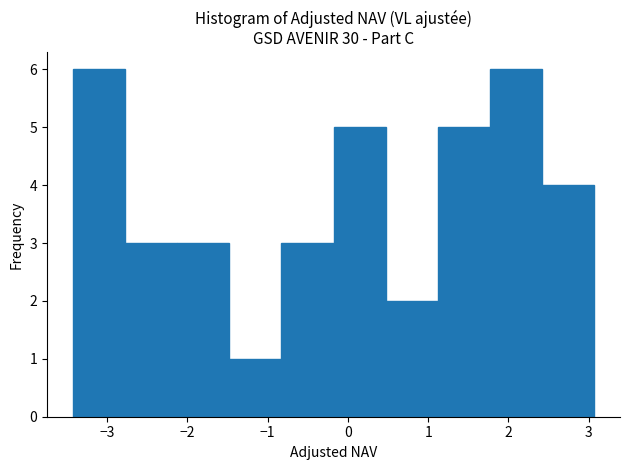

Reading left to right, transcribe this chart: for each bar, give the range it covers on the x-axis and its height. Neither the bar edges nor the heights are printed on the chart, so give them approximately, as read against the axes.

-3.4 to -2.8: 6
-2.8 to -2.1: 3
-2.1 to -1.5: 3
-1.5 to -0.8: 1
-0.8 to -0.2: 3
-0.2 to 0.5: 5
0.5 to 1.1: 2
1.1 to 1.8: 5
1.8 to 2.4: 6
2.4 to 3.1: 4